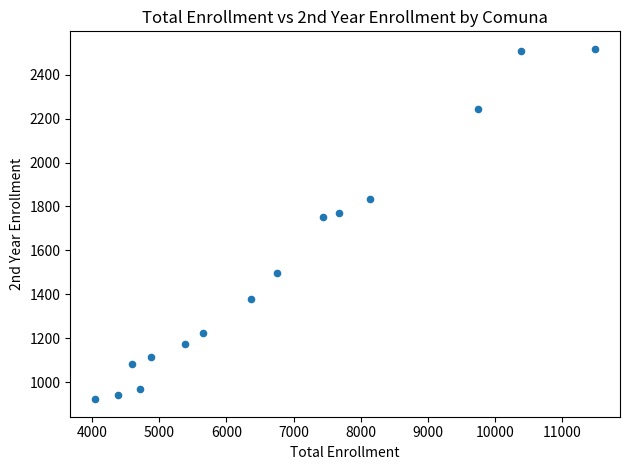

What Y value in the scatter plot is closest to 1720?

1751